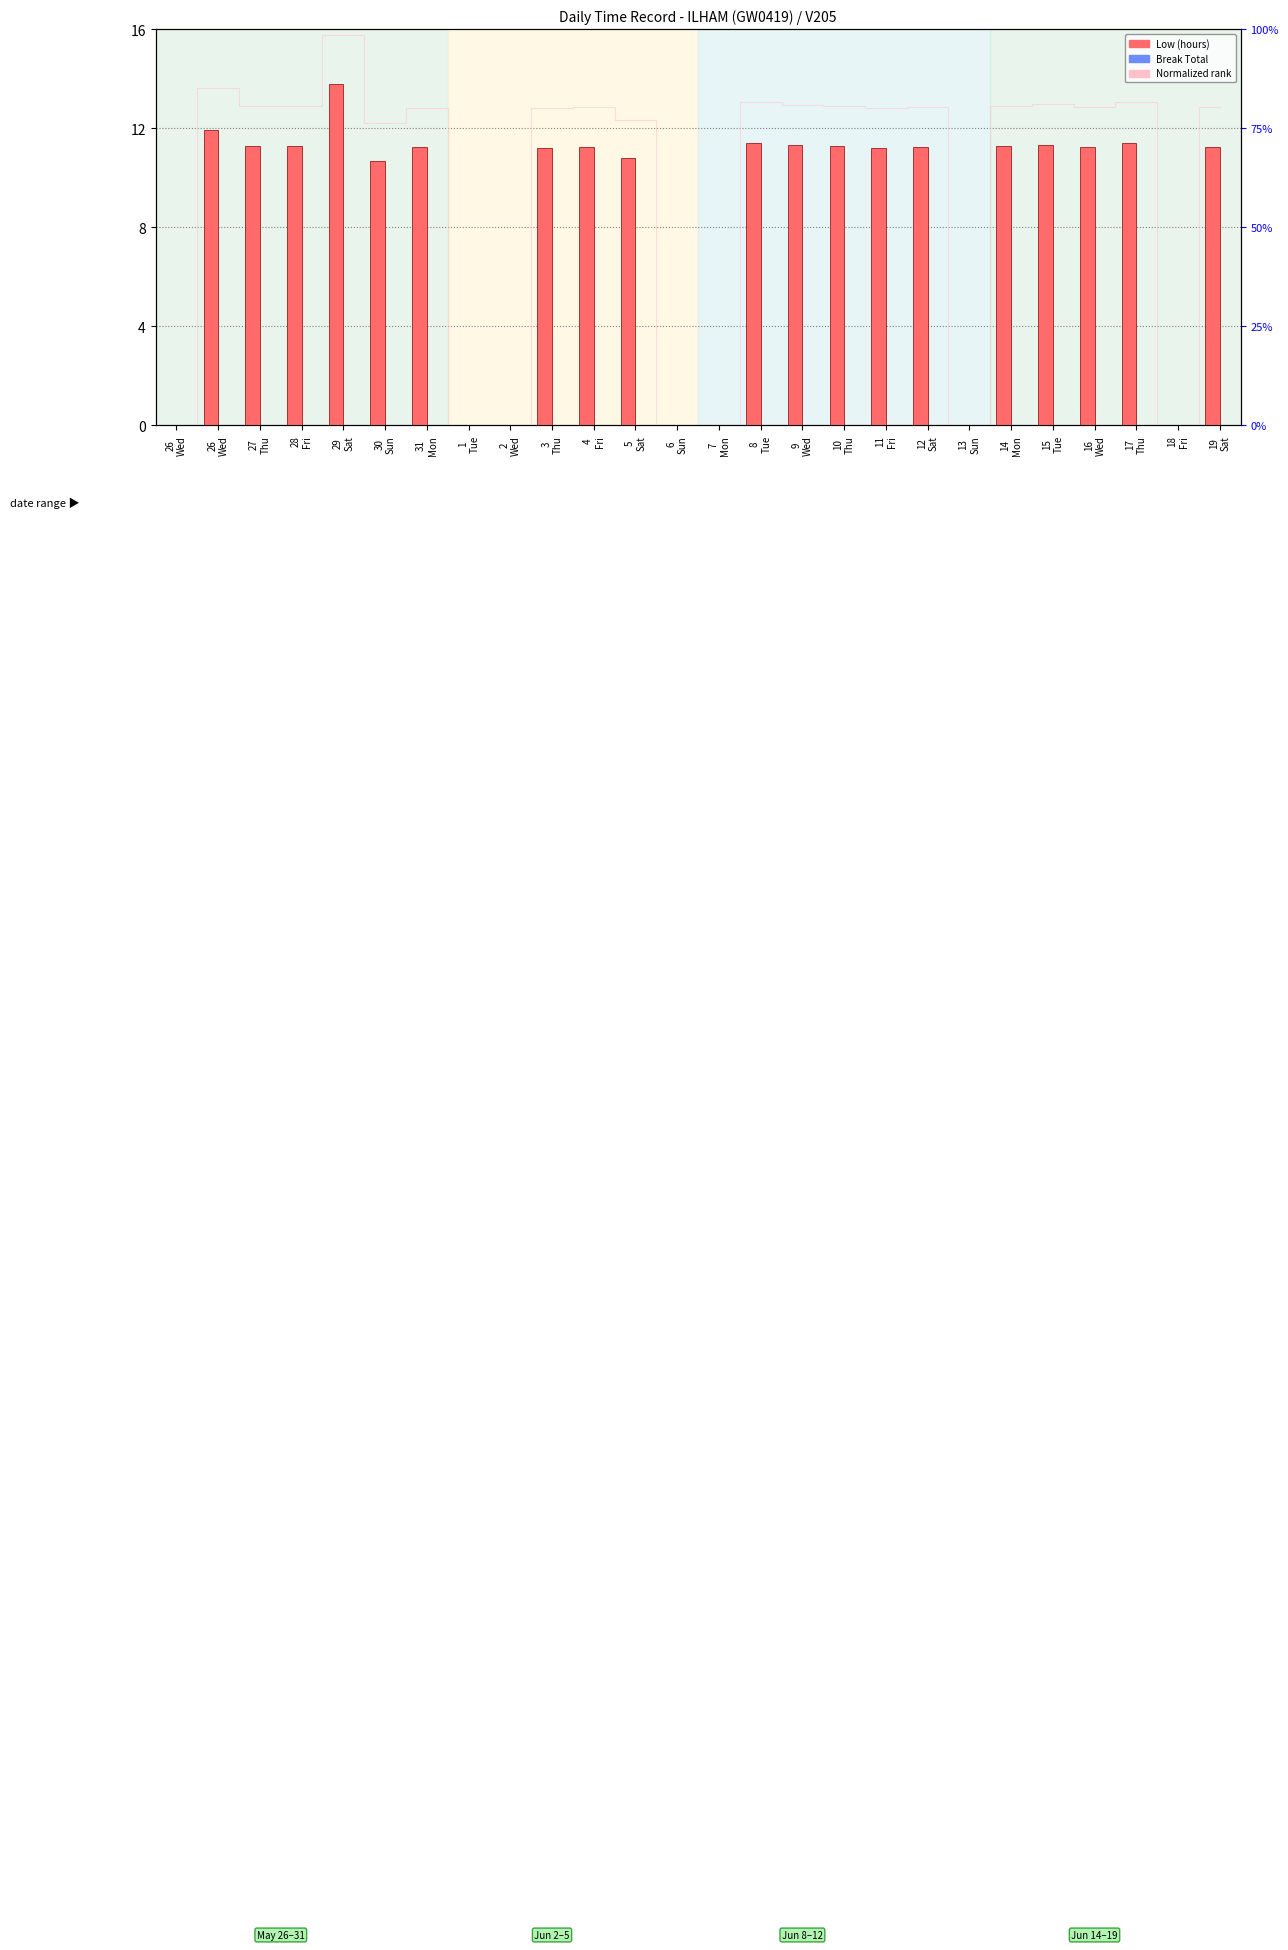

What is the label of the 18th bar from the left?

11
Fri